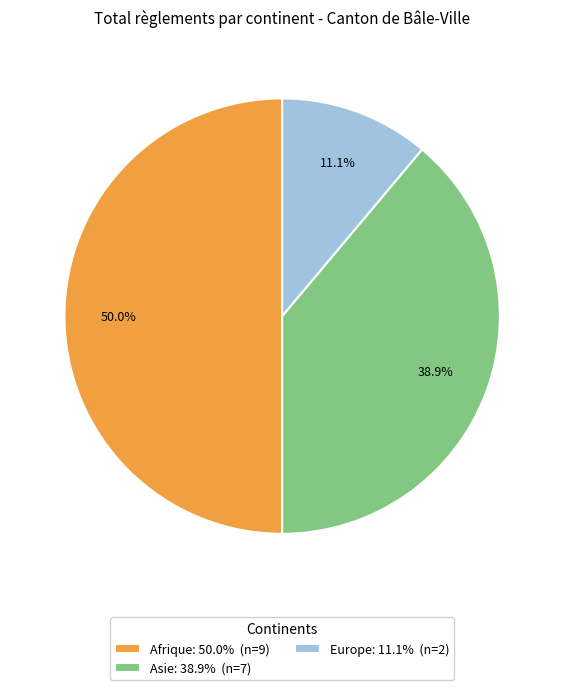

Combined, do Europe: 11.1% (n=2) and Afrique: 50.0% (n=9) account for over 50%?

Yes